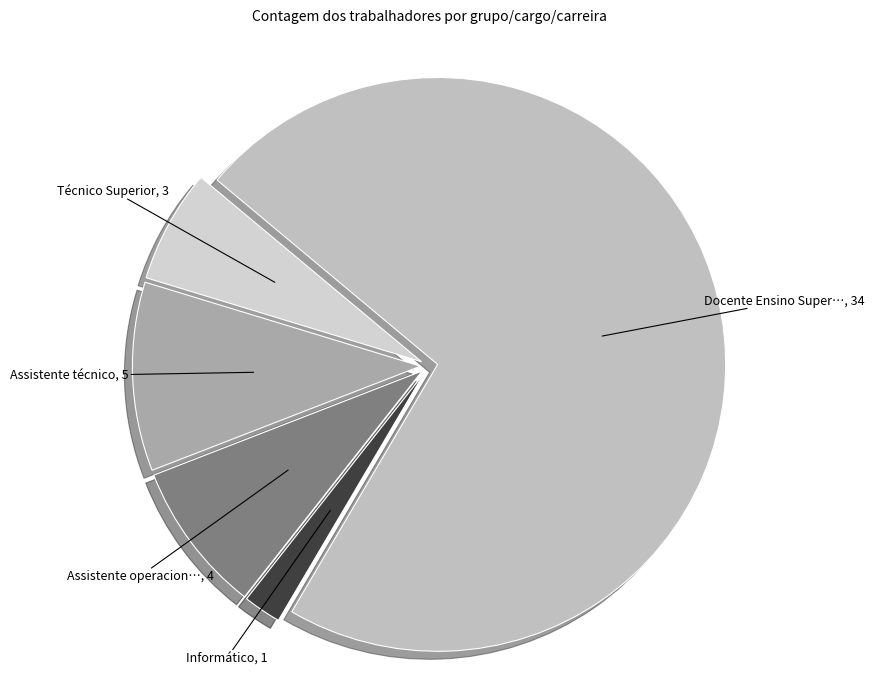

Is there any slice that represents more than half of the pie?

Yes